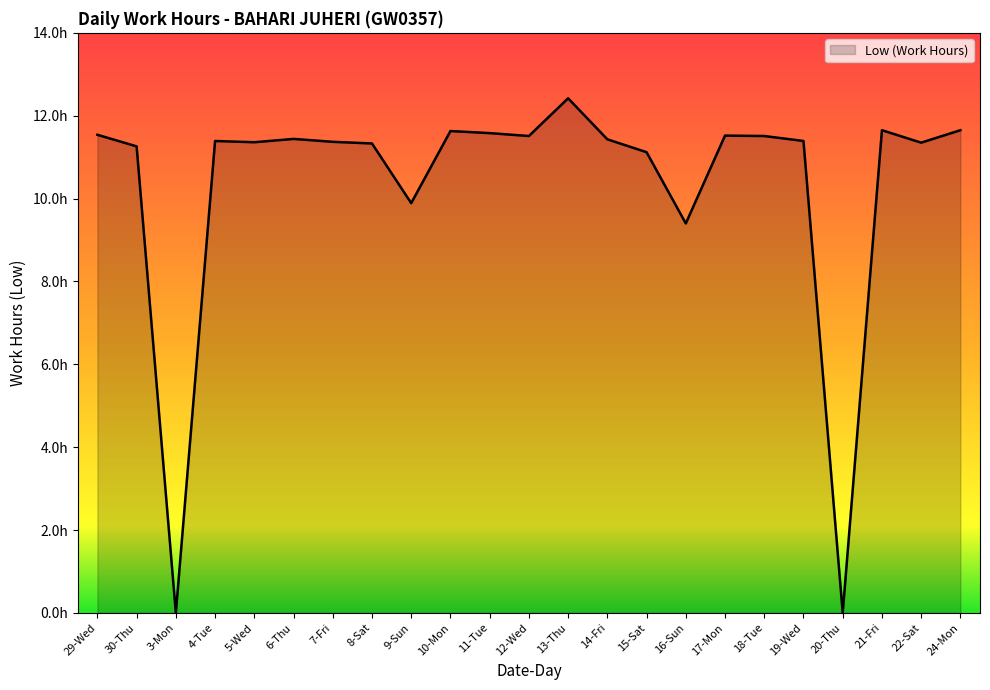

What position from the left is 18-Tue?

18